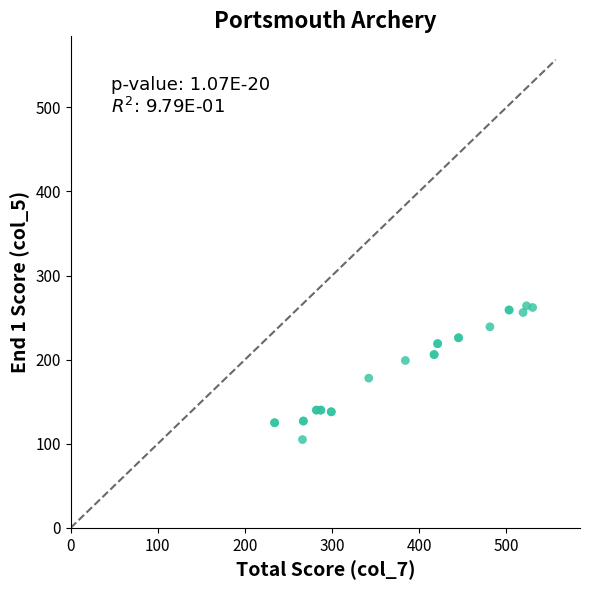

What Y value in the scatter plot is closest to 184?

178